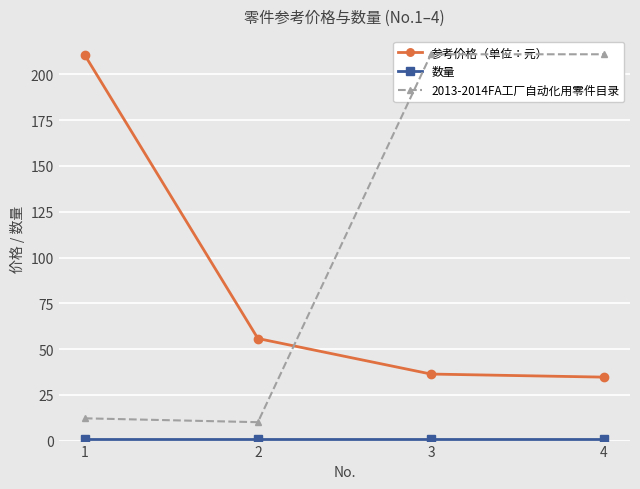

Rank the categories by 2013-2014FA工厂自动化用零件目录 value from lowest to highest.

2, 1, 3, 4